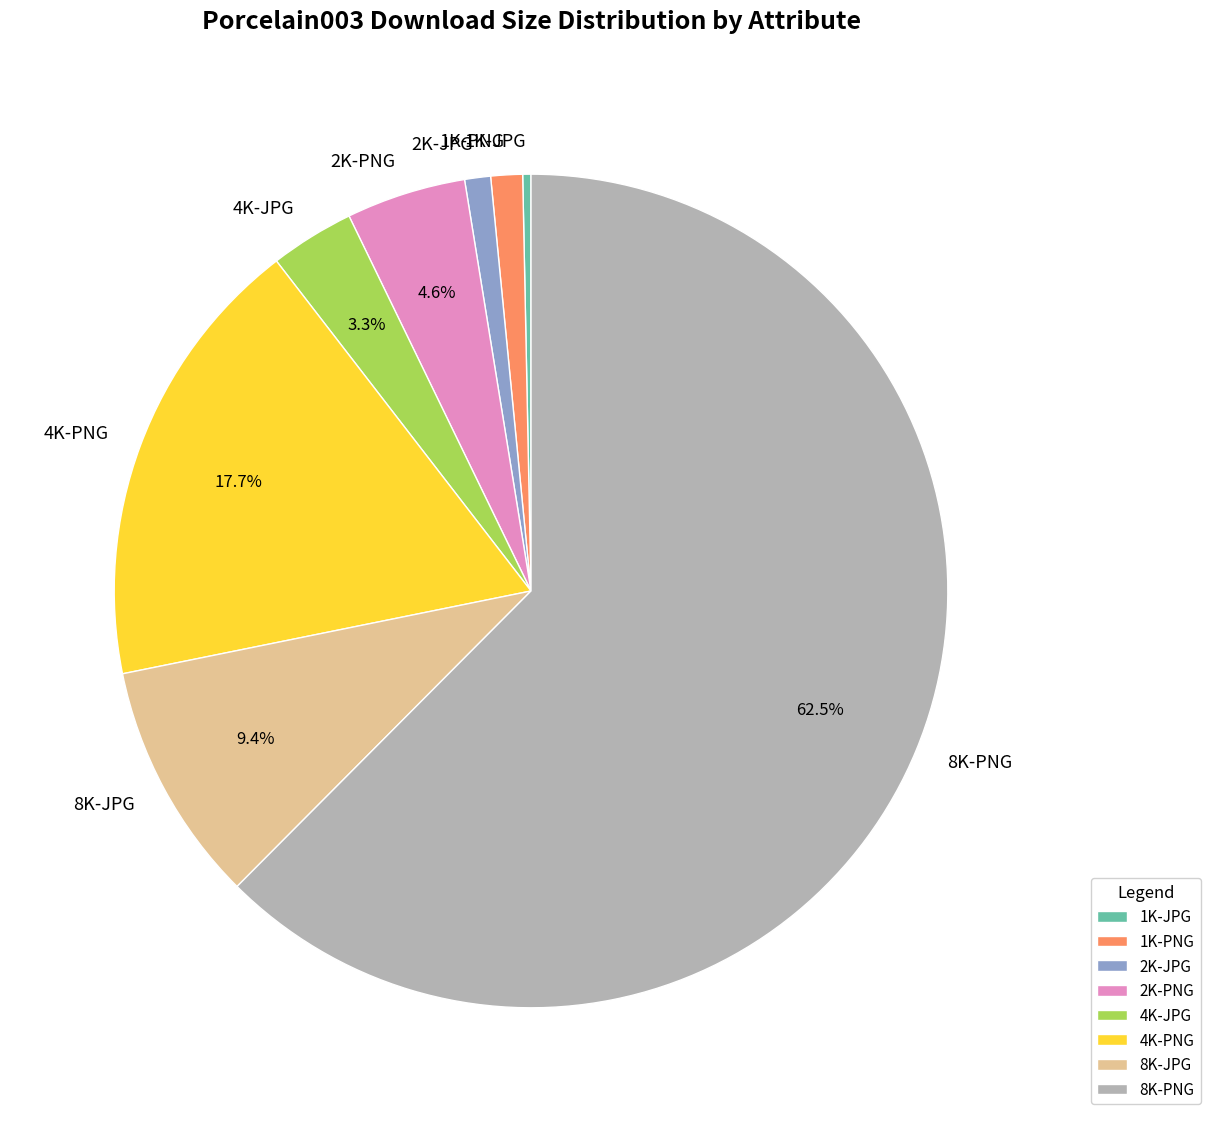

True or false: 2K-PNG accounts for 5% of the total.

True